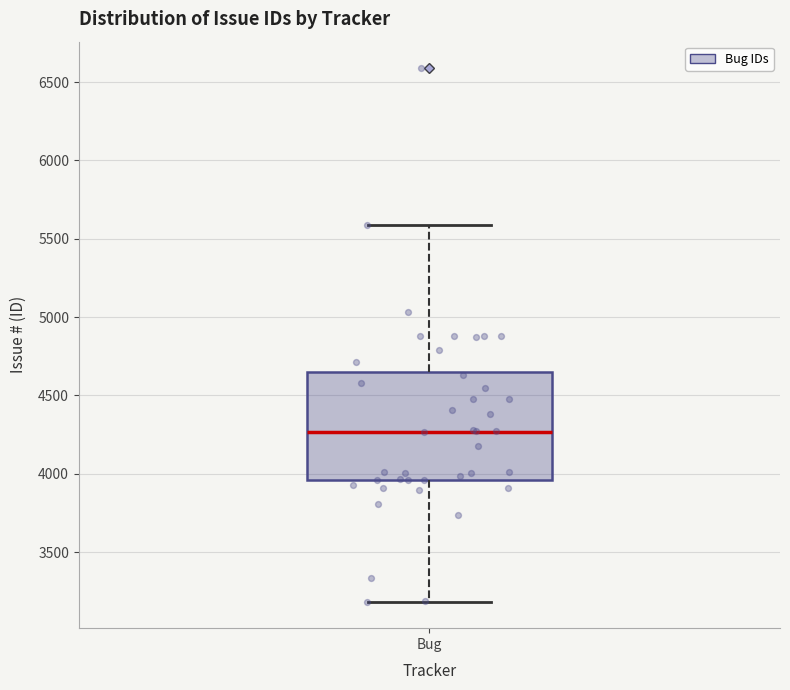

Read this box plot against the y-axis: the position of the median line, the range covered by the box, and the ends of both whiskers. The values are not printed on the chart, so give them approximately, as read against the axis.

median 4250, box 3950 to 4650, whiskers 3200 to 5600